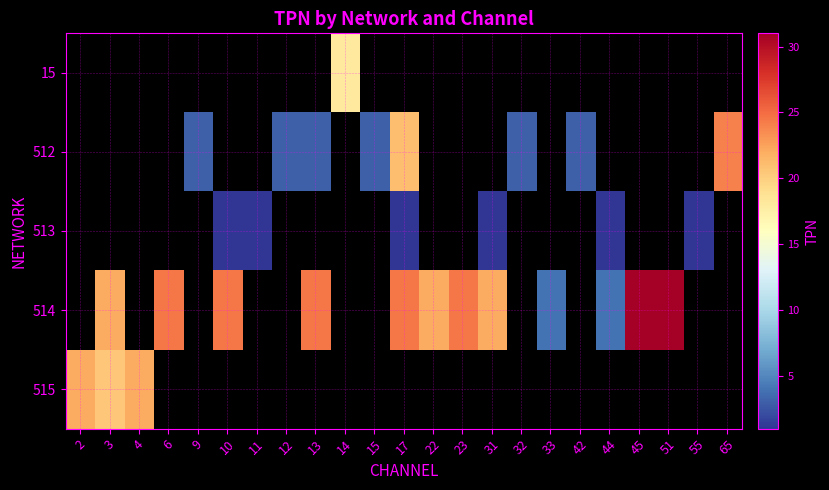

At which category does the chart reach its minimum across all series?

10